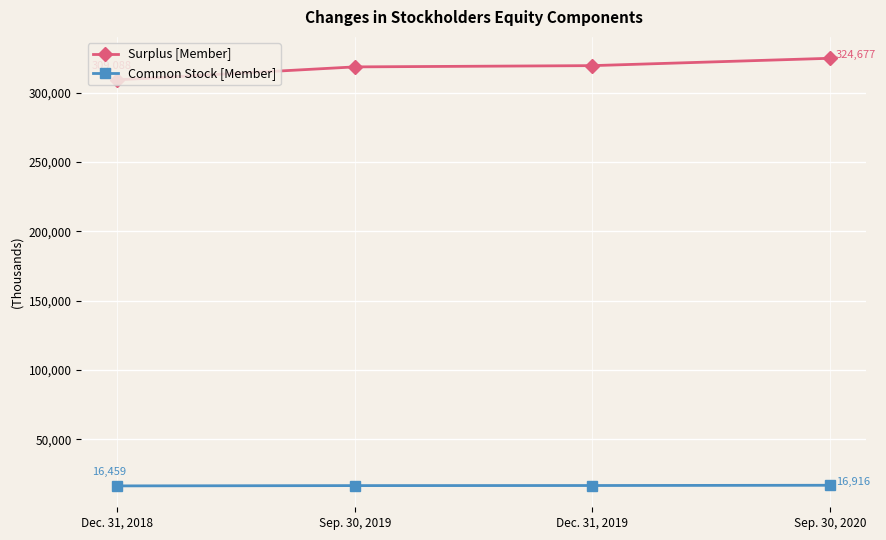

What is the difference between the second highest and second lowest values in the Common Stock [Member] series?

60